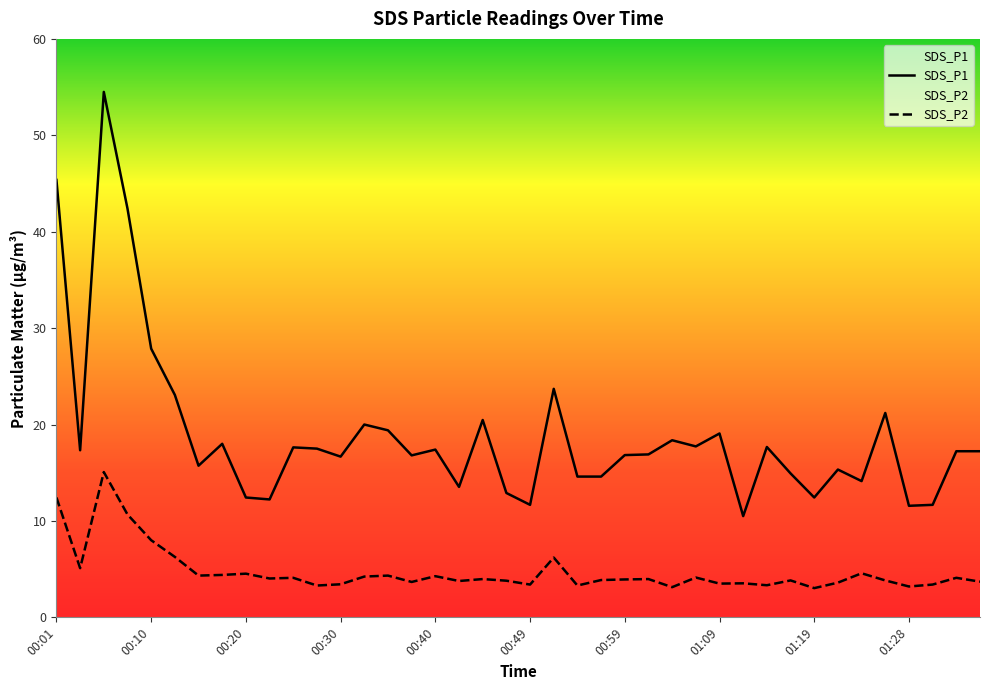

Reading left to right, transcribe all the data shown in this chart.

SDS_P1: 00:01=45.4	00:03=17.3	00:06=54.5	00:08=42.4	00:10=27.9	00:13=23.1	00:15=15.7	00:18=18.0	00:20=12.4	00:23=12.2	00:25=17.6	00:28=17.5	00:30=16.7	00:32=20.0	00:35=19.4	00:37=16.8	00:40=17.4	00:42=13.5	00:45=20.5	00:47=12.9	00:49=11.7	00:52=23.7	00:54=14.6	00:57=14.6	00:59=16.8	01:02=16.9	01:04=18.4	01:06=17.7	01:09=19.1	01:11=10.5	01:14=17.7	01:16=14.9	01:19=12.4	01:21=15.3	01:24=14.1	01:26=21.2	01:28=11.6	01:31=11.7	01:33=17.2	01:36=17.2
SDS_P2: 00:01=12.4	00:03=5.1	00:06=15.1	00:08=10.7	00:10=8.0	00:13=6.3	00:15=4.3	00:18=4.4	00:20=4.5	00:23=4.0	00:25=4.1	00:28=3.3	00:30=3.4	00:32=4.2	00:35=4.3	00:37=3.7	00:40=4.3	00:42=3.8	00:45=4.0	00:47=3.8	00:49=3.4	00:52=6.2	00:54=3.3	00:57=3.9	00:59=3.9	01:02=4.0	01:04=3.1	01:06=4.1	01:09=3.5	01:11=3.5	01:14=3.3	01:16=3.8	01:19=3.0	01:21=3.6	01:24=4.6	01:26=3.8	01:28=3.2	01:31=3.4	01:33=4.1	01:36=3.7